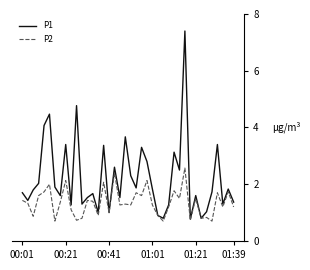

Which series has the largest range (max minus min)?

P1